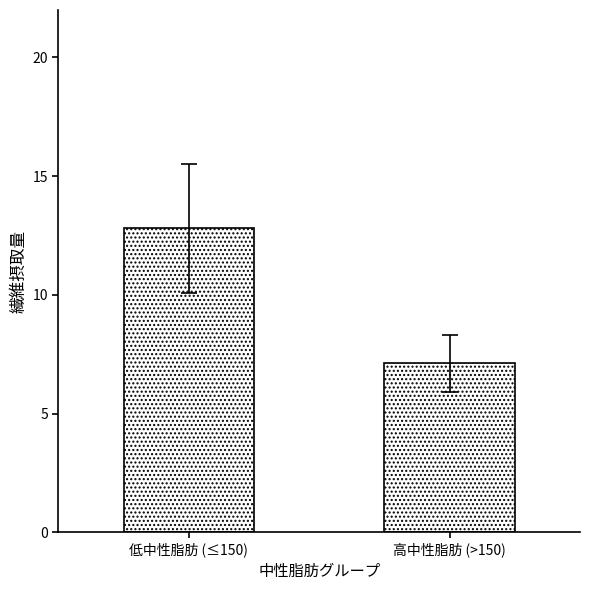

Which has a higher value, 低中性脂肪 (≤150) or 高中性脂肪 (>150)?

低中性脂肪 (≤150)